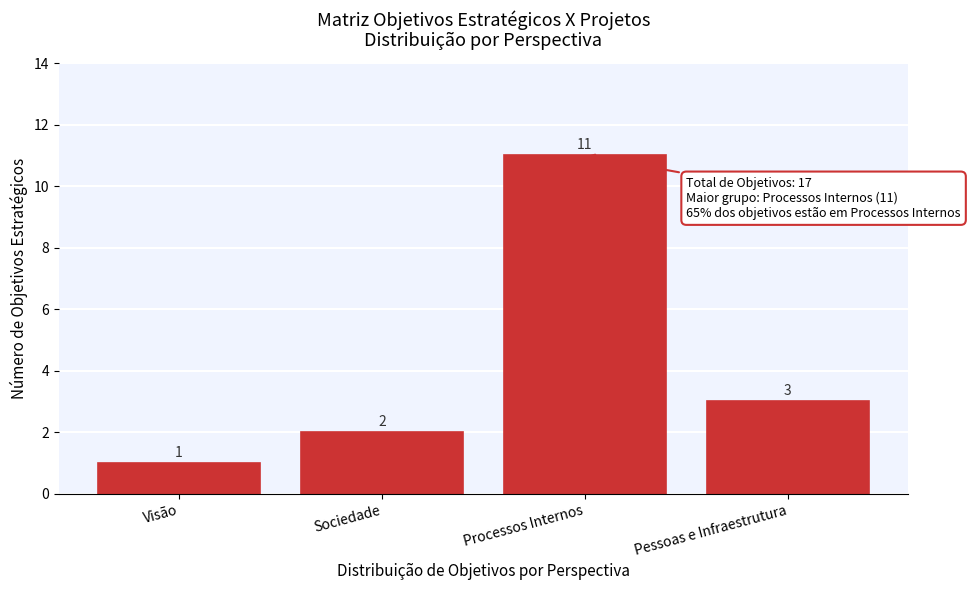

Reading right to left, extract all data points from this chart.

Pessoas e Infraestrutura=3	Processos Internos=11	Sociedade=2	Visão=1